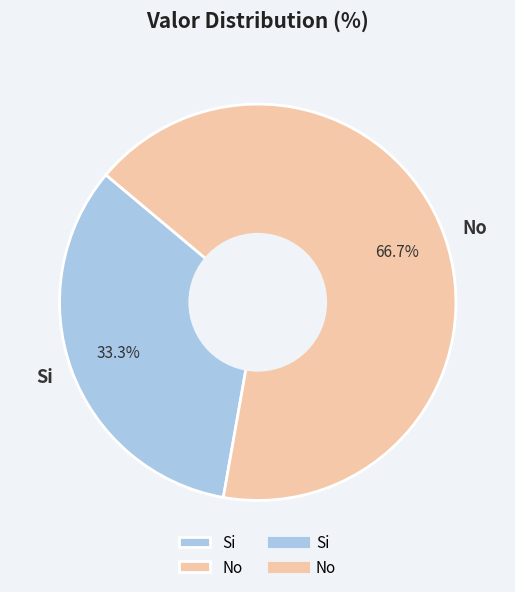

To the nearest percent, what is the difference between the largest and smallest slice percentages?

33%